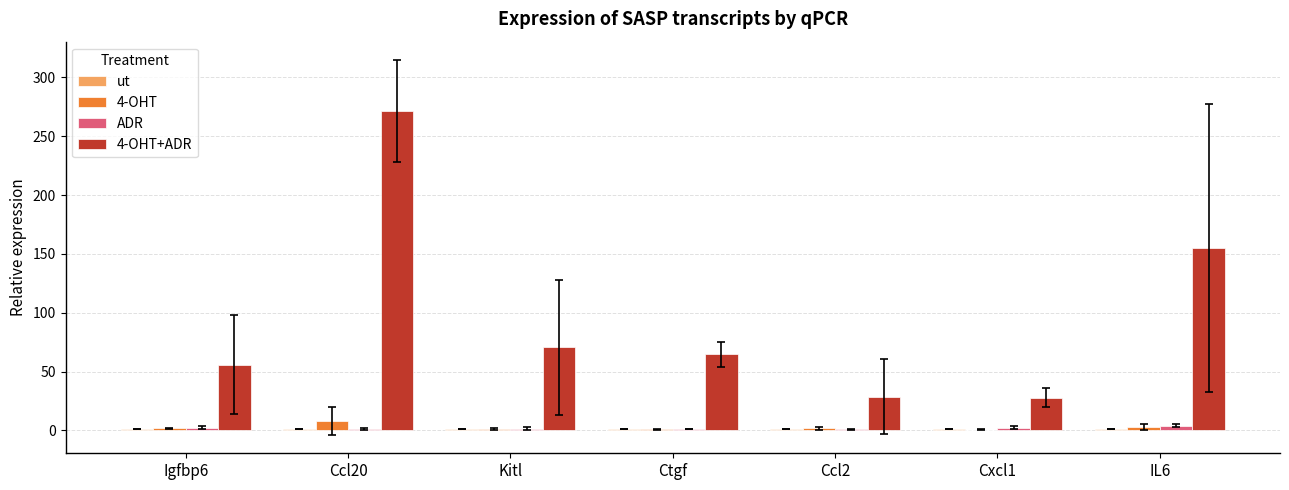

What is the greatest value displayed?

271.5